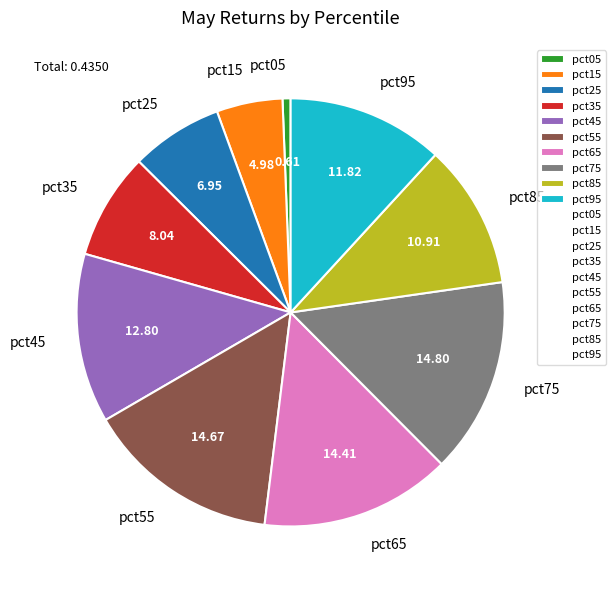

How many slices are in this pie chart?

10